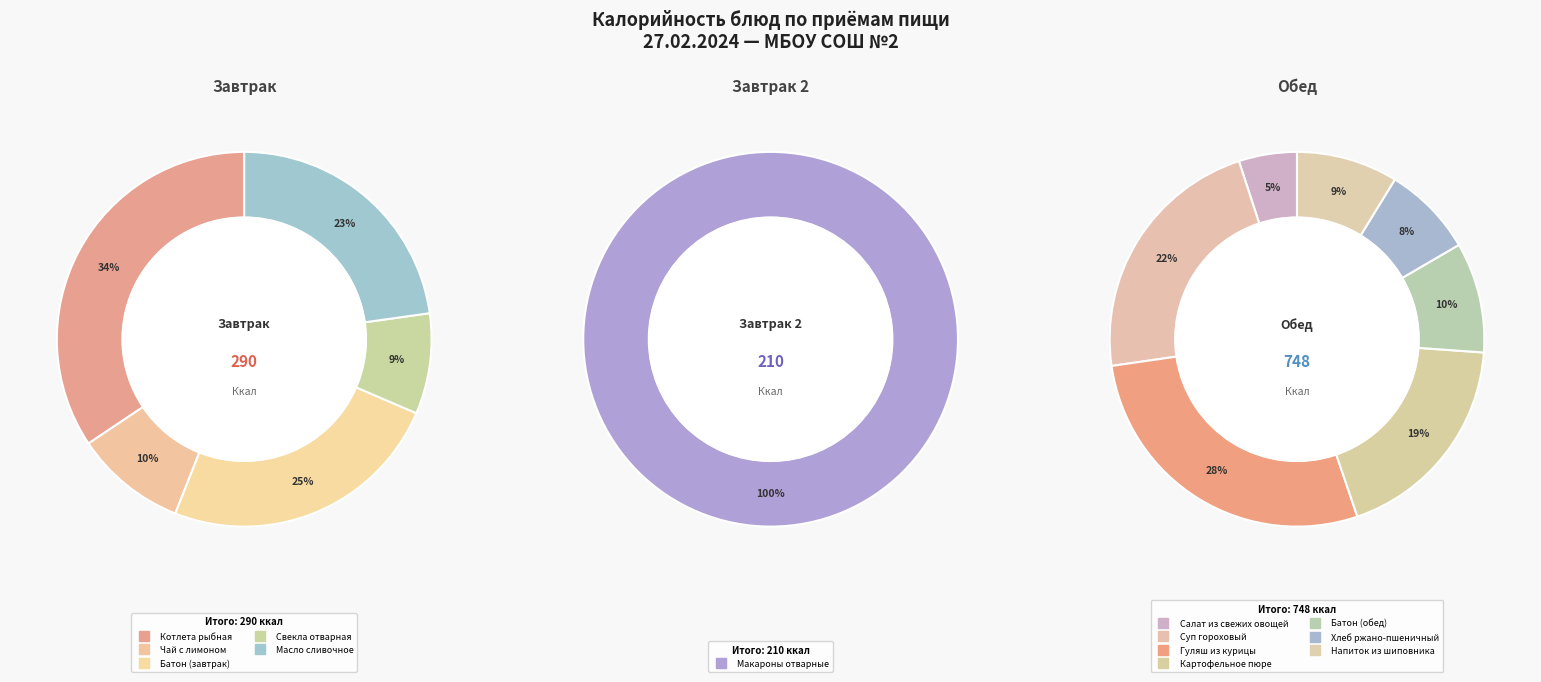

Does Котлета рыбная account for over 50% of the chart?

No